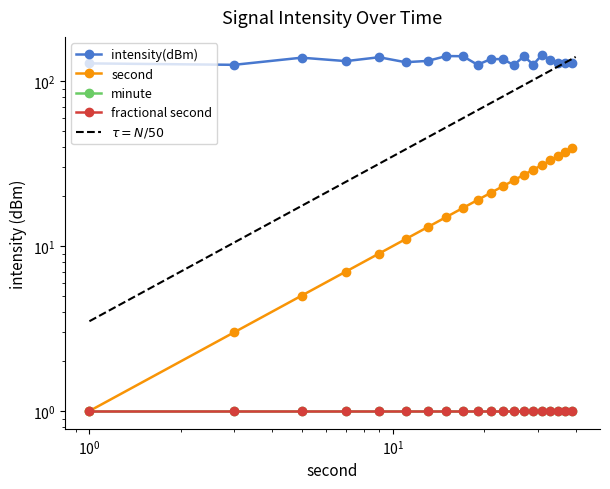

At which category is the sum across all series the highest?

30